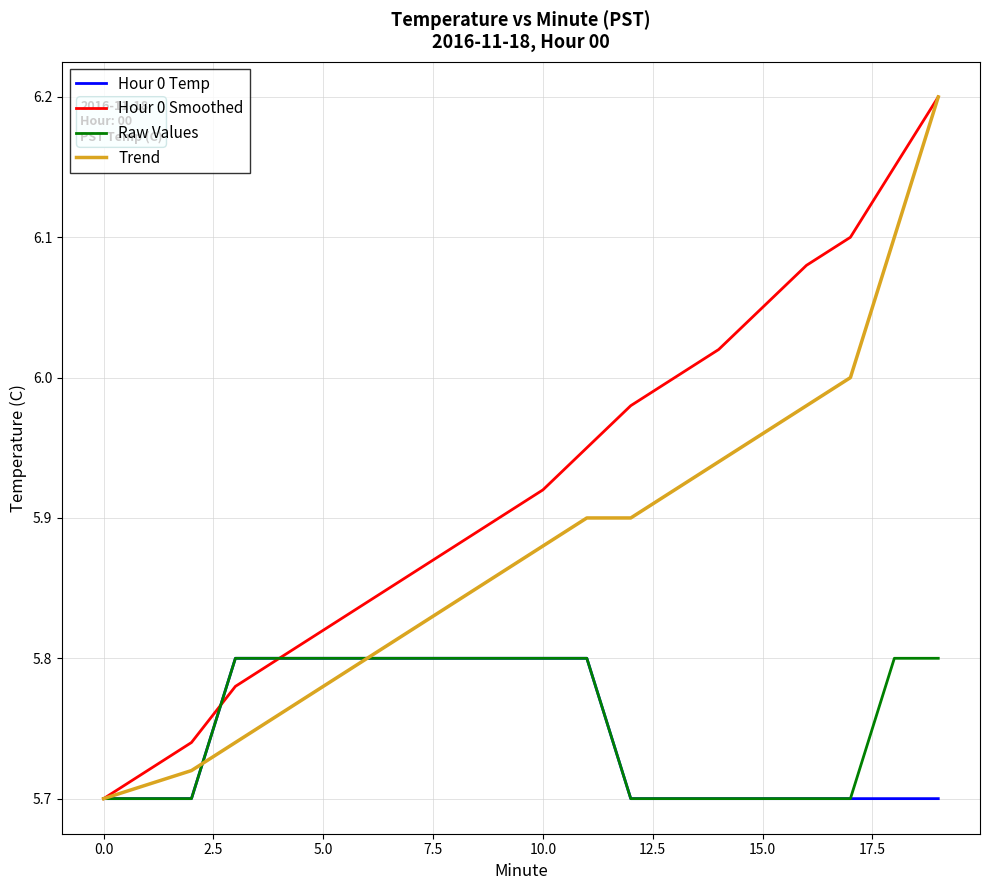

Which series has the largest total across all categories?

Hour 0 Smoothed